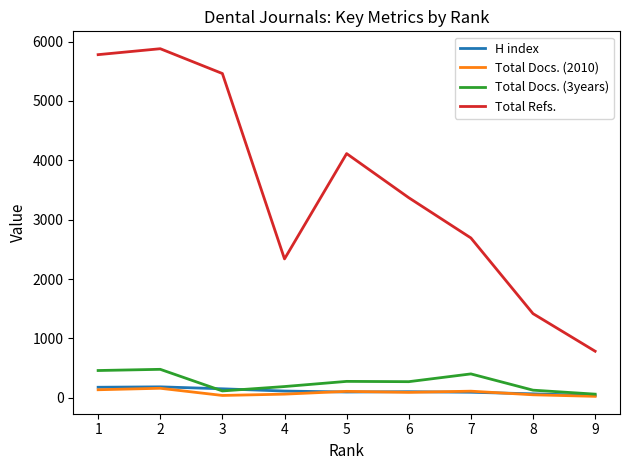

The value of Total Refs. at 1 is 5780. True or false?

True